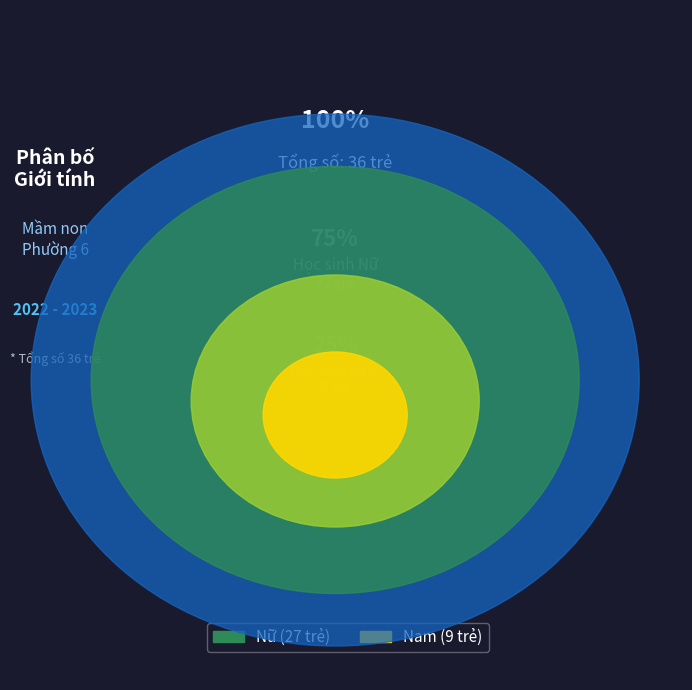

To the nearest percent, what is the combined percentage of Nam and Nữ?

100%